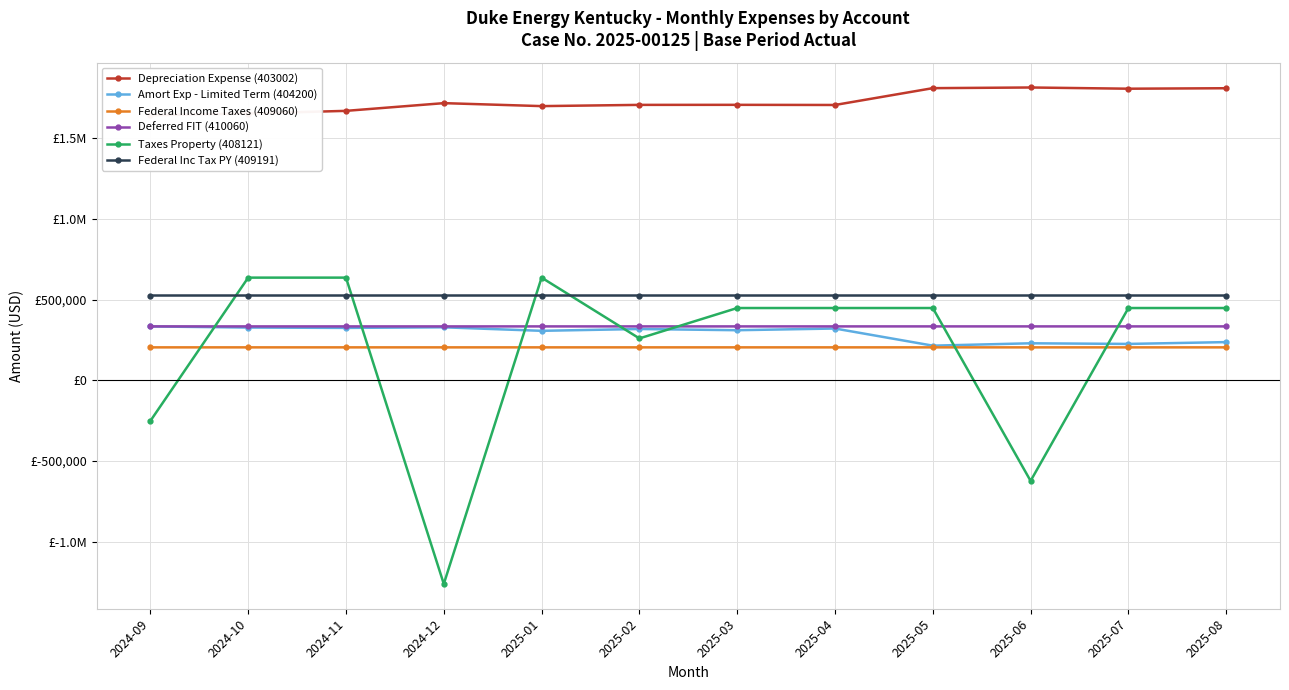

True or false: Taxes Property (408121) has a value of 981135 at 2024-10.

False